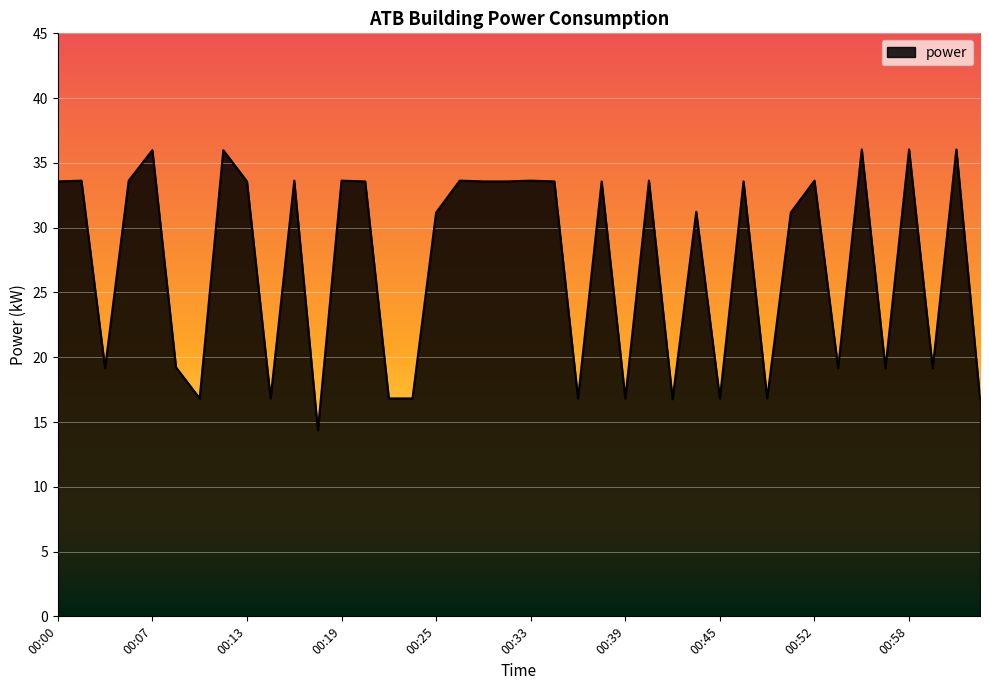

What position from the left is 00:00?

1